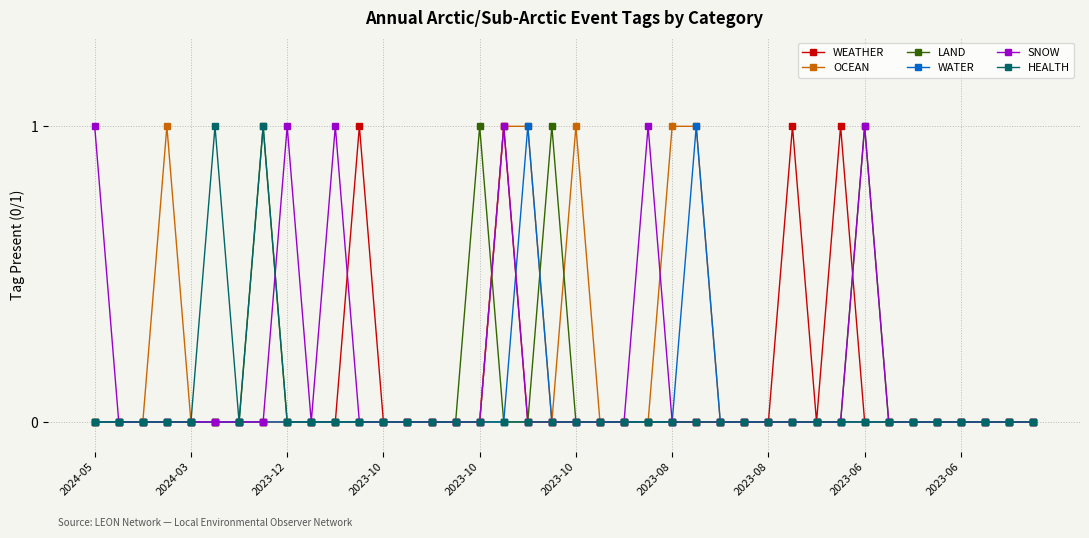

What is the difference between the maximum and minimum values in the WATER series?

1